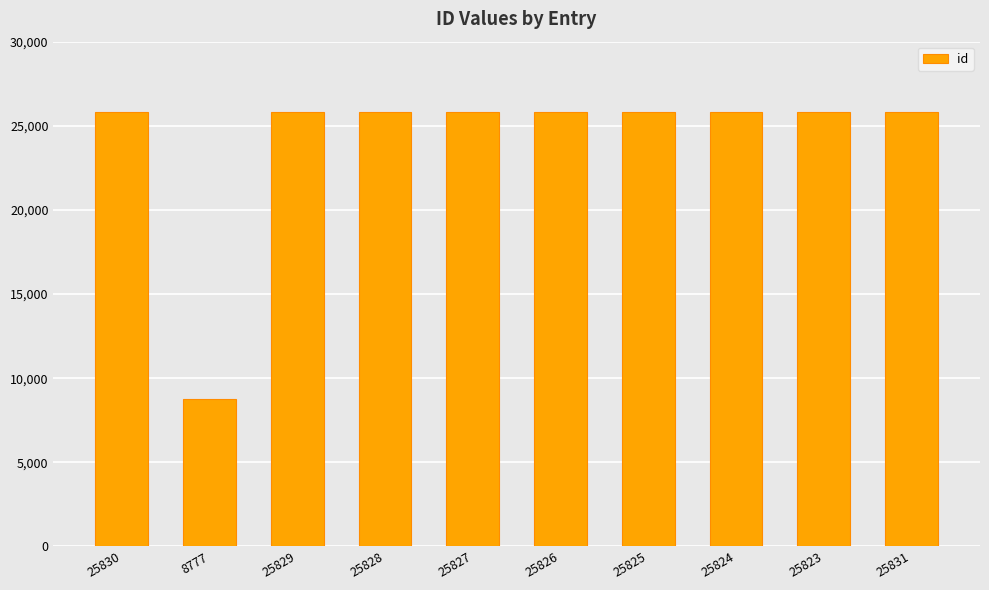

What position from the right is 25825?

4